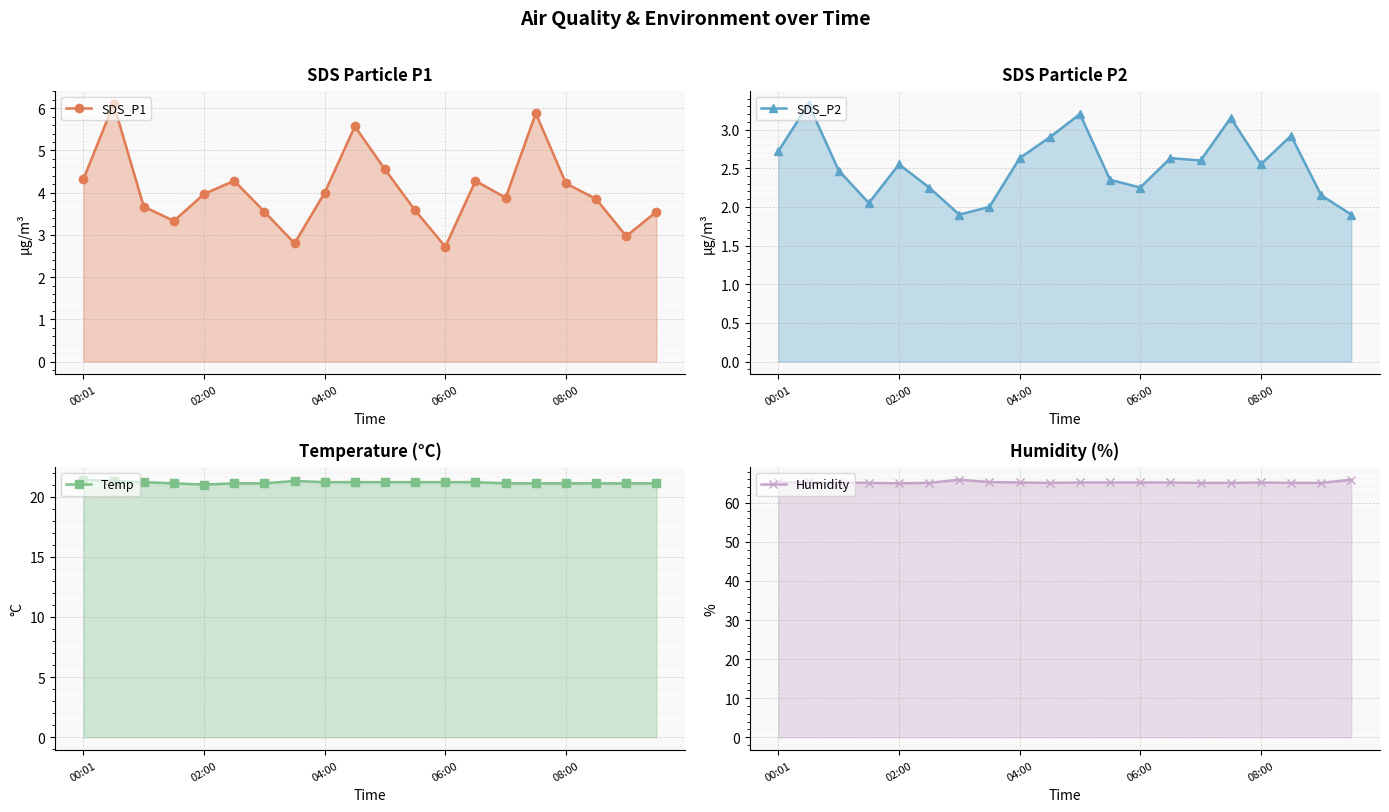

Where is Humidity nearest to the value 65?

02:00